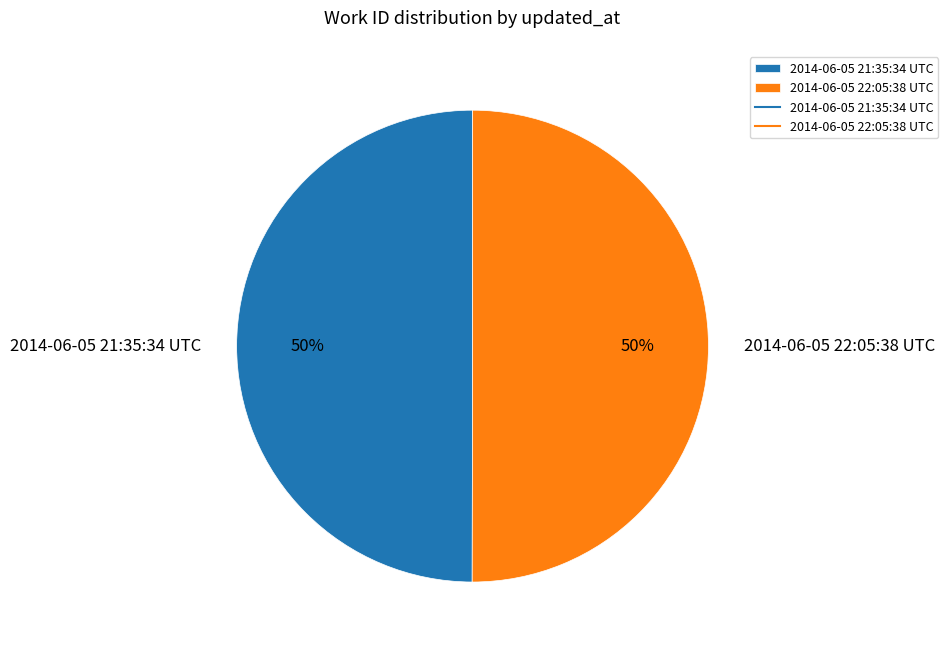

Combined, do 2014-06-05 21:35:34 UTC and 2014-06-05 22:05:38 UTC account for over 50%?

Yes